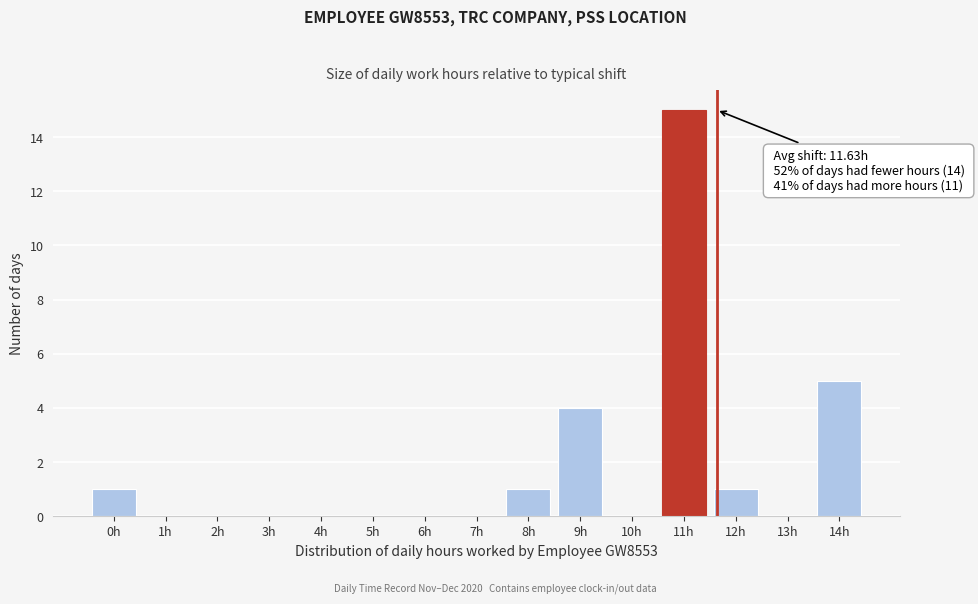

Reading left to right, list all the values displayed in this chart.

0h=1	1h=0	2h=0	3h=0	4h=0	5h=0	6h=0	7h=0	8h=1	9h=4	10h=0	11h=15	12h=1	13h=0	14h=5